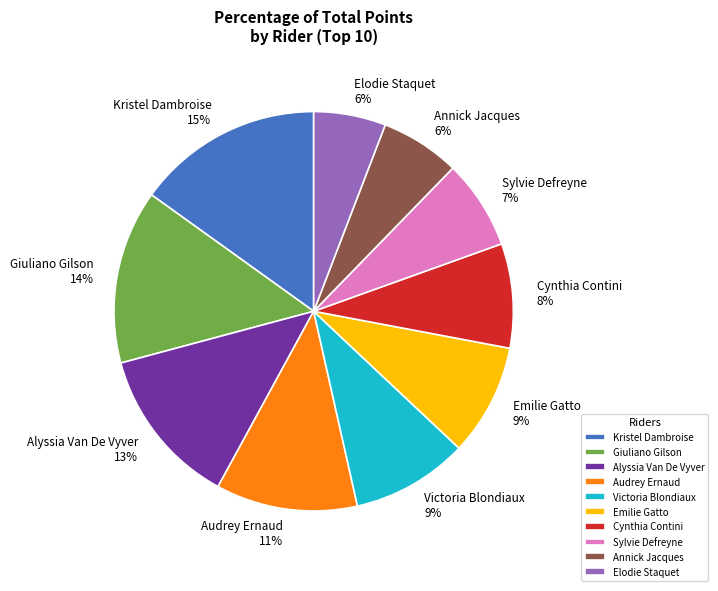

To the nearest percent, what is the difference between the Emilie Gatto and Elodie Staquet slice percentages?

3%